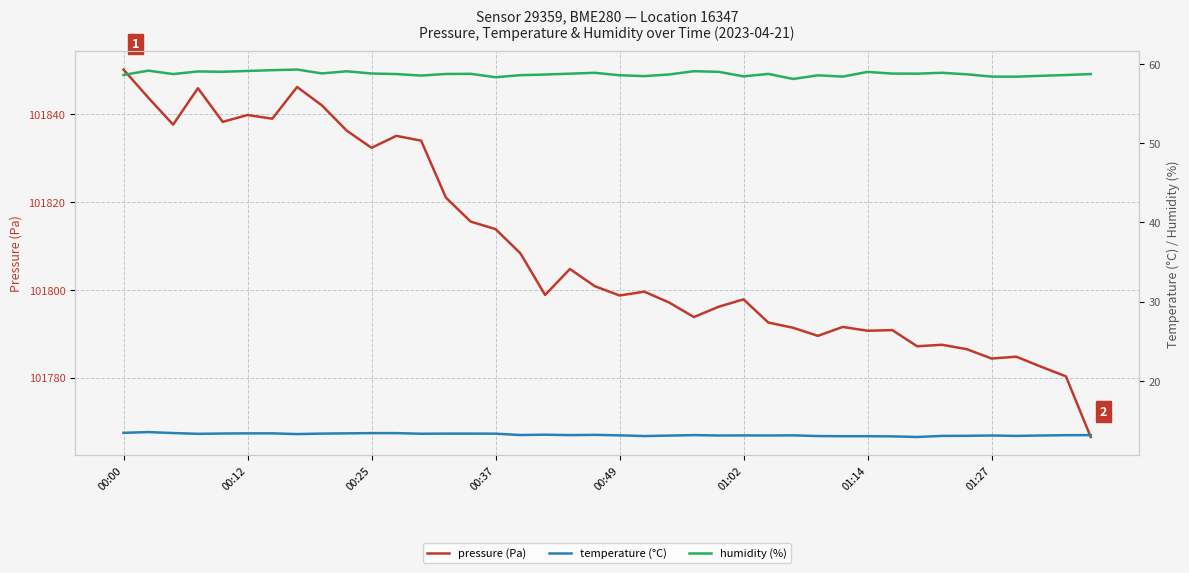

Is it true that humidity (%) equals 35.8 at 36?

False